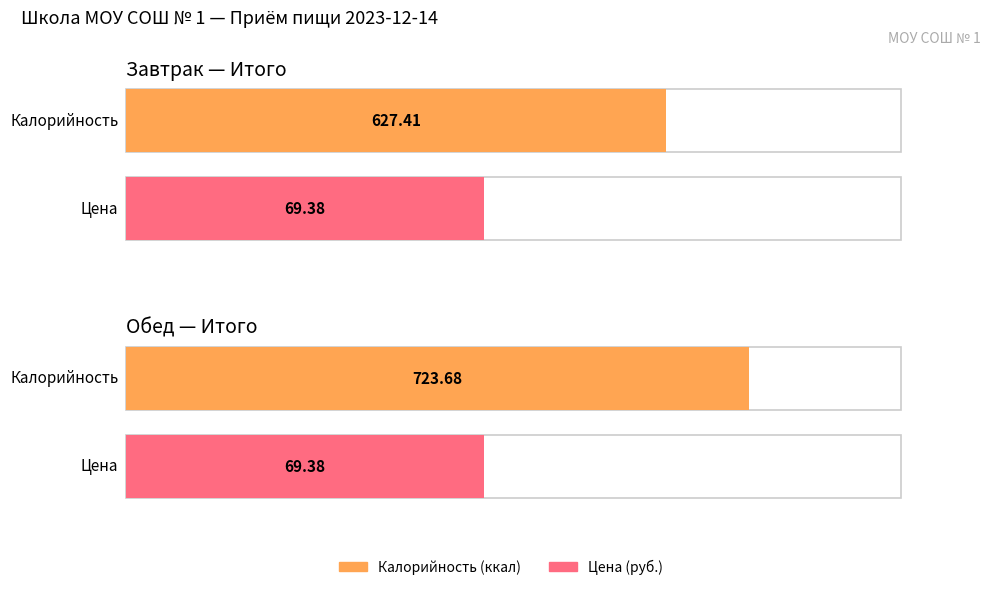

What is the difference between the Калорийность values at Обед and Завтрак?

96.3